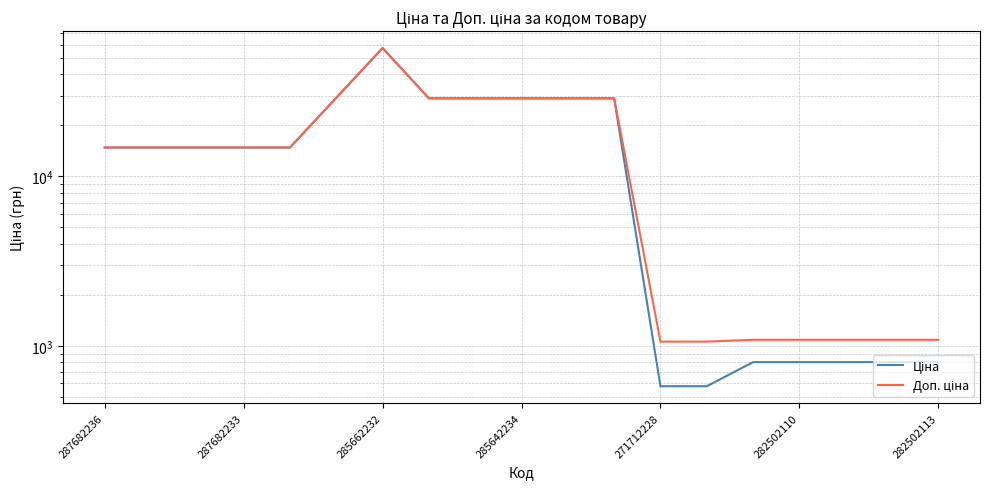

True or false: Доп. ціна and Ціна intersect in this chart.

False